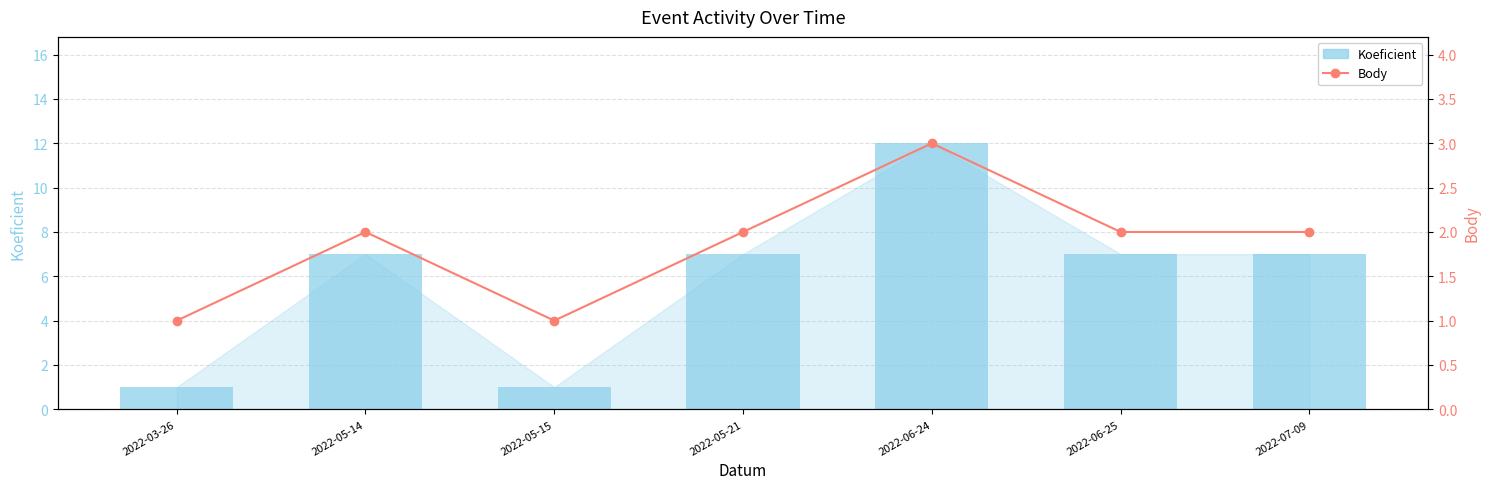

How many values in the Koeficient series are below 7?

2